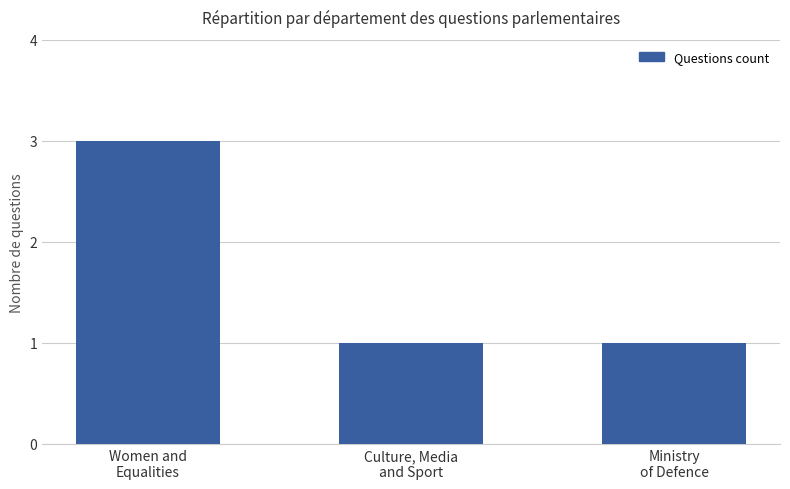

What is the value of the 1st bar from the left?

3